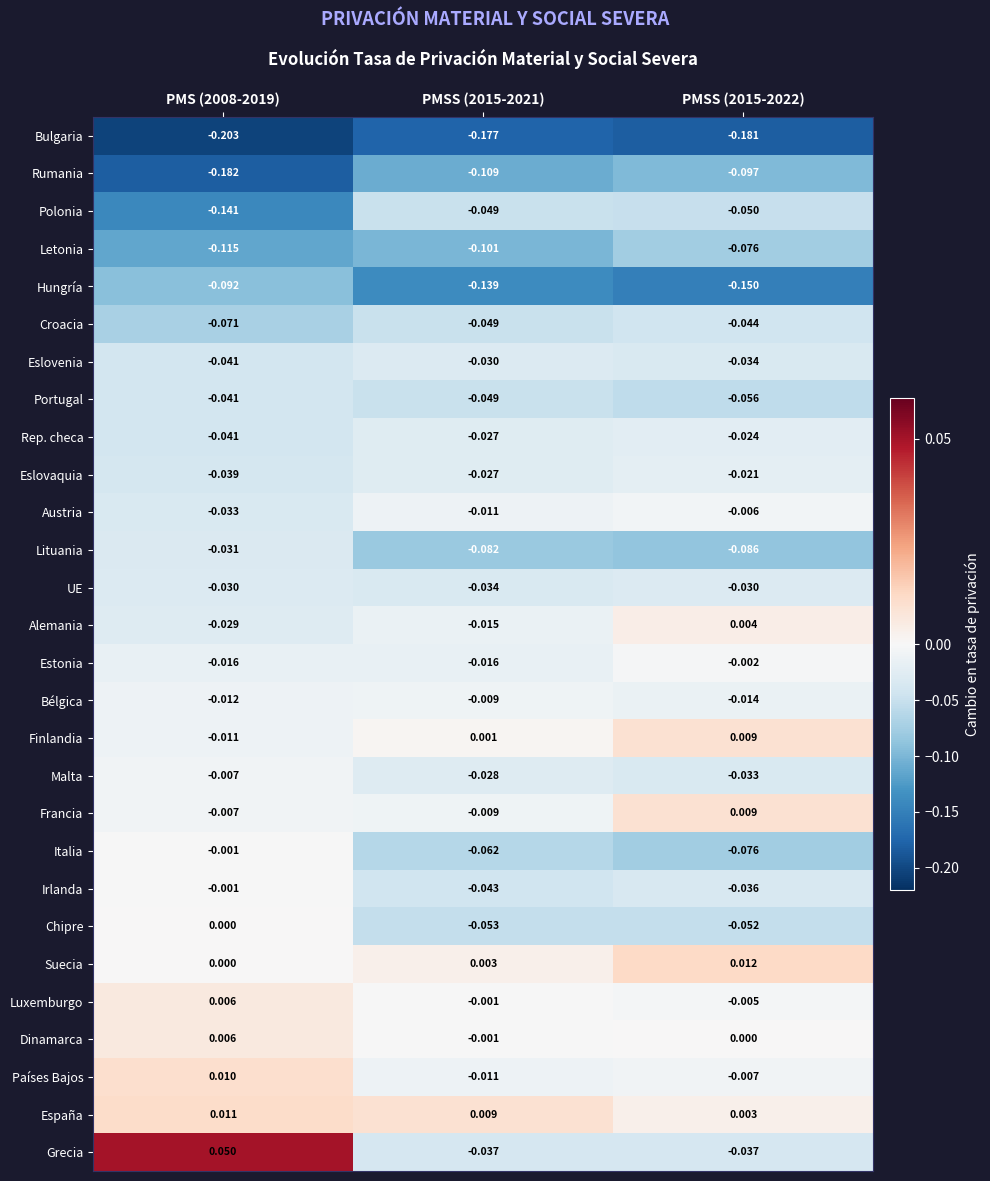

What is the total value across all series at PMS (2008-2019)?

-1.1